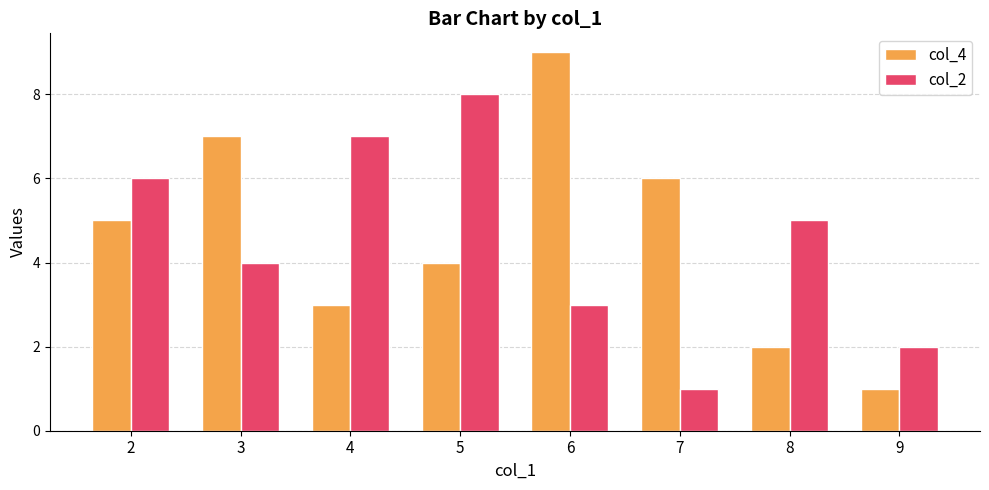

Read the col_4 value at 5.

4